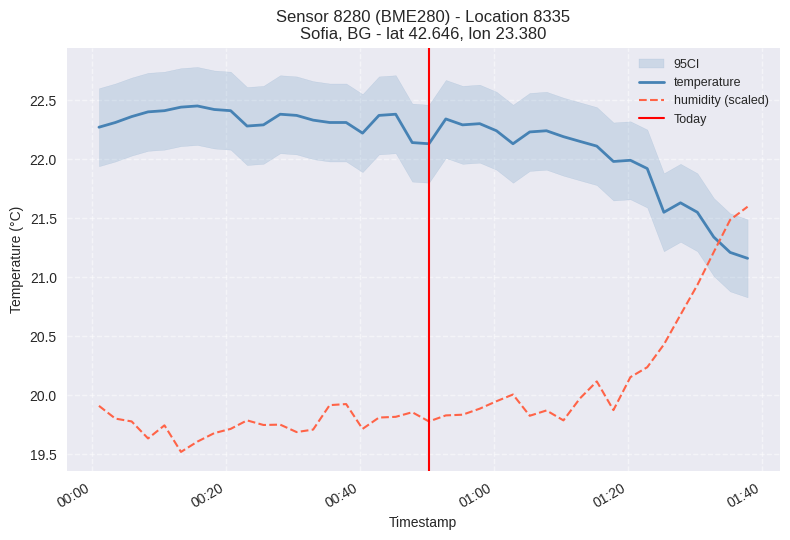

Rank the series by their maximum value, from lowest to highest.

humidity, temperature